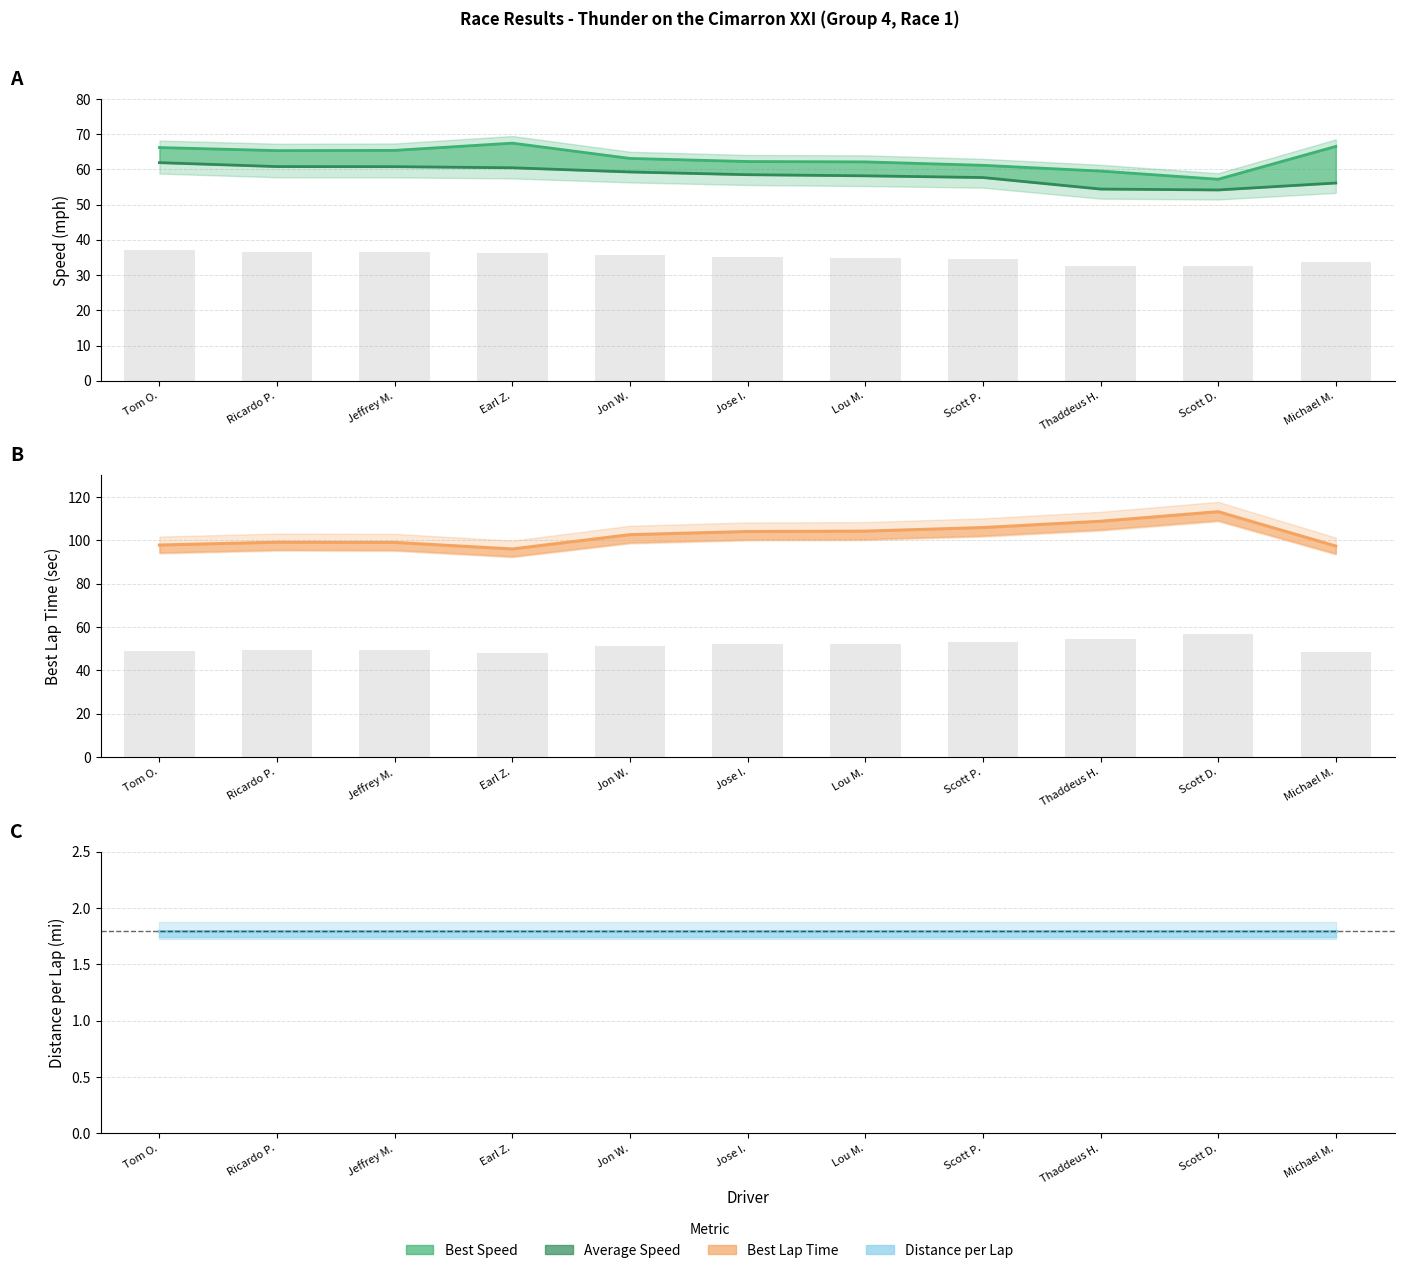

The Best Lap time series shows 131.5 at Earl Z.. True or false?

False